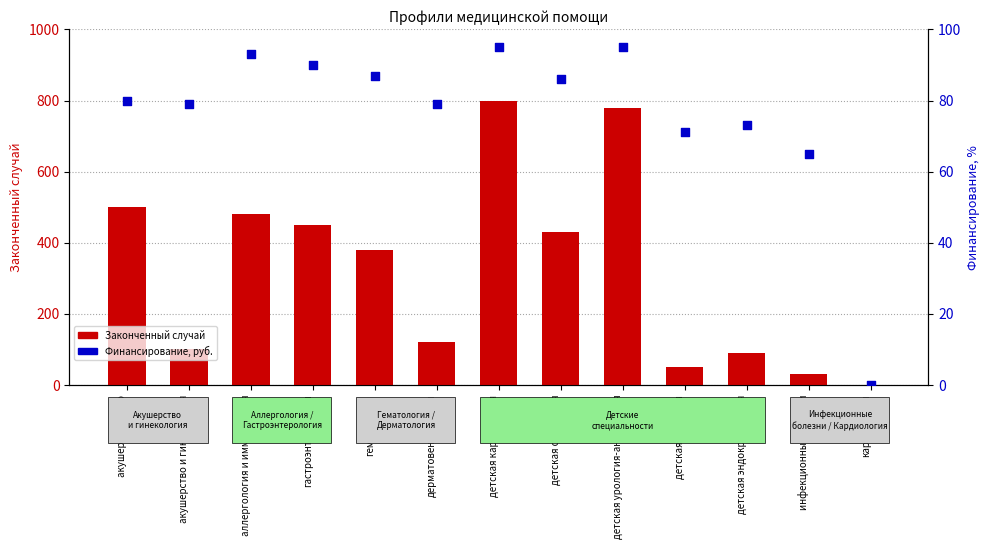

Which series has the widest spread of Y values?

Законченный случай